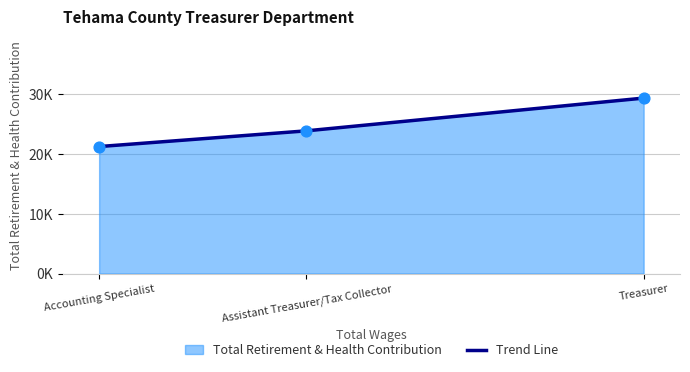

What is the change in value from Accounting Specialist to Assistant Treasurer/Tax Collector?

+2632